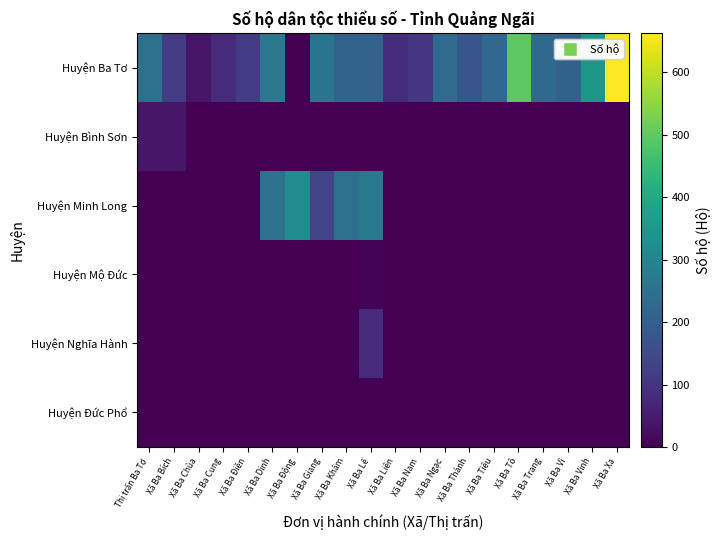

List the series in order of their peak value, lowest first.

Huyện Đức Phổ, Huyện Mộ Đức, Huyện Bình Sơn, Huyện Nghĩa Hành, Huyện Minh Long, Huyện Ba Tơ